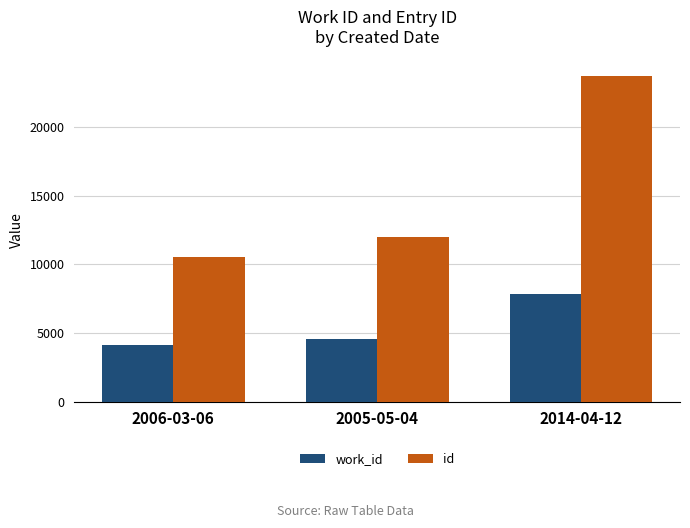

What position from the right is 2014-04-12?

1